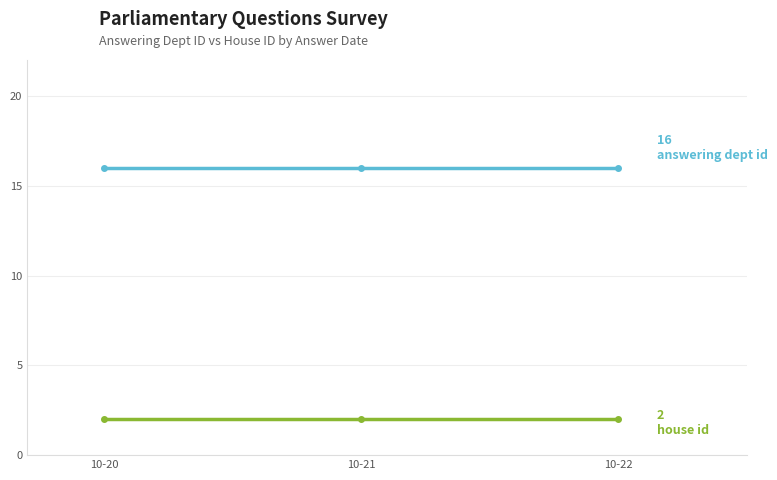

What is the maximum value shown in the chart?

16